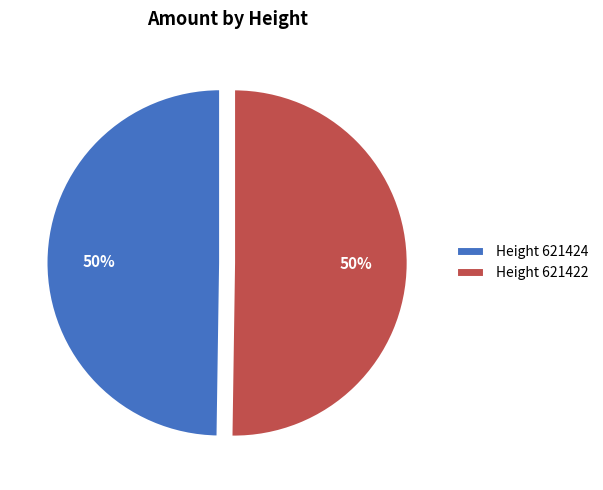

To the nearest percent, what percentage of the pie is Height 621424?

50%